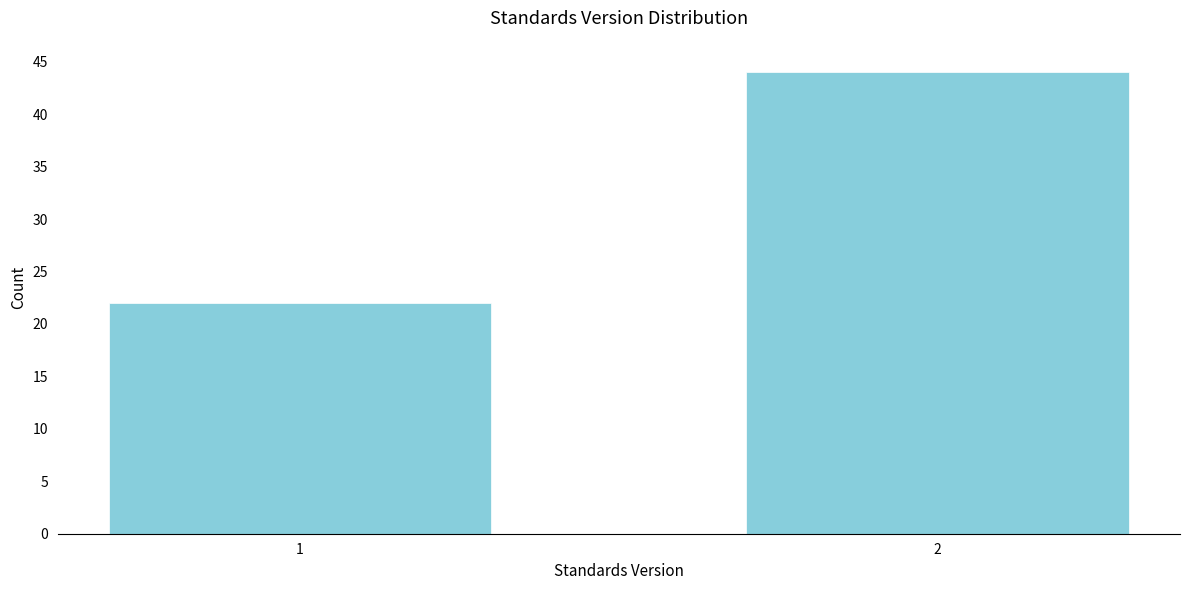

Reading right to left, transcribe all the data shown in this chart.

44	22